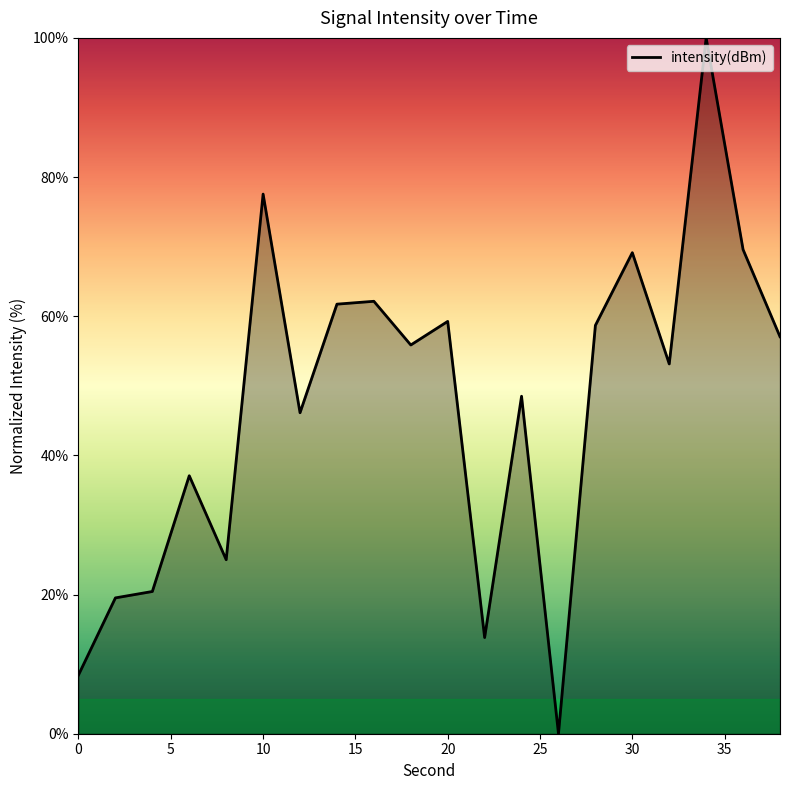

What is the greatest value displayed?

100.0